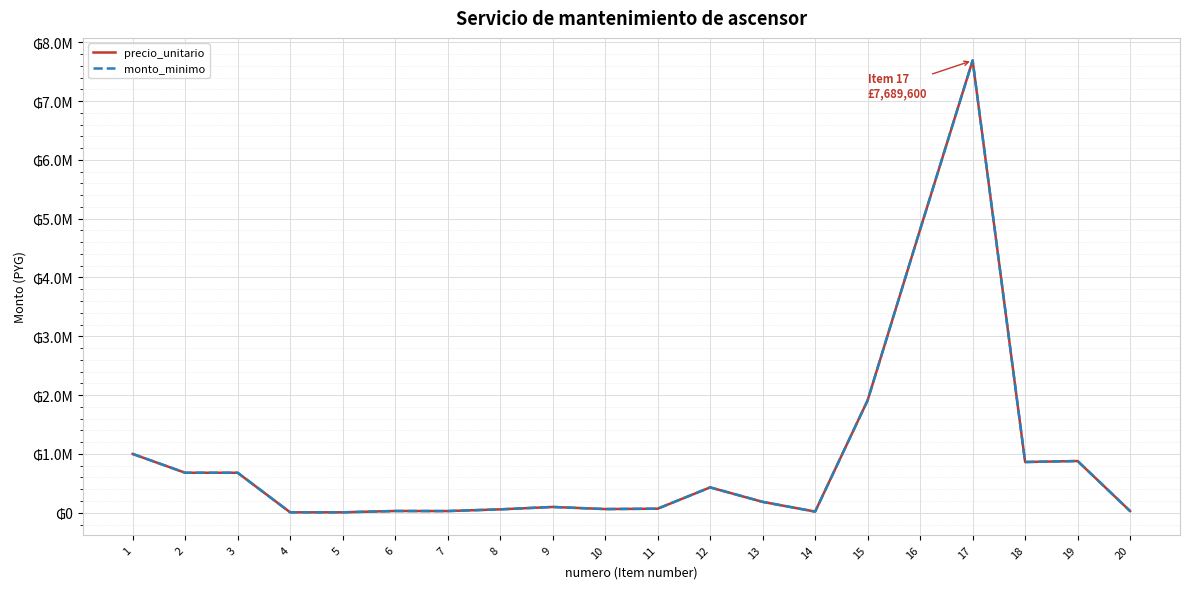

Is this an area chart (filled region under the line)?

No